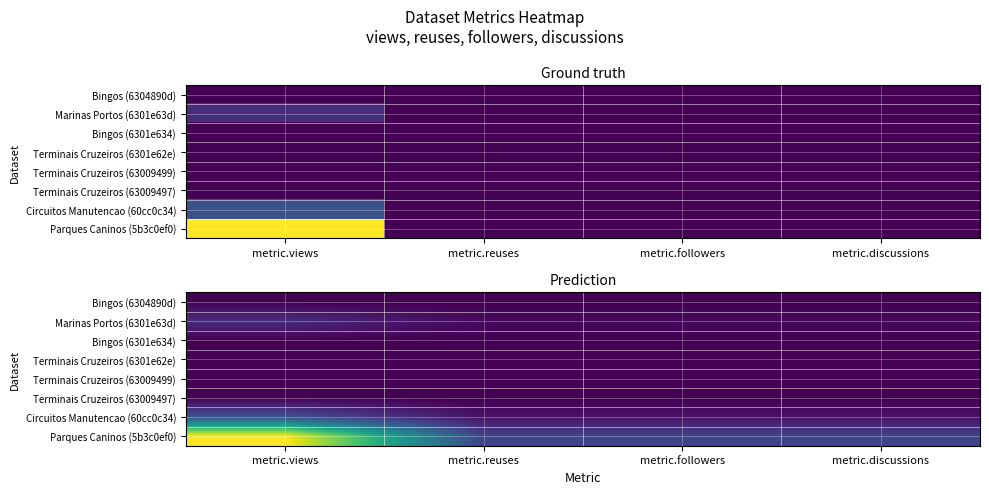

At which category is the sum across all series the highest?

metric.views